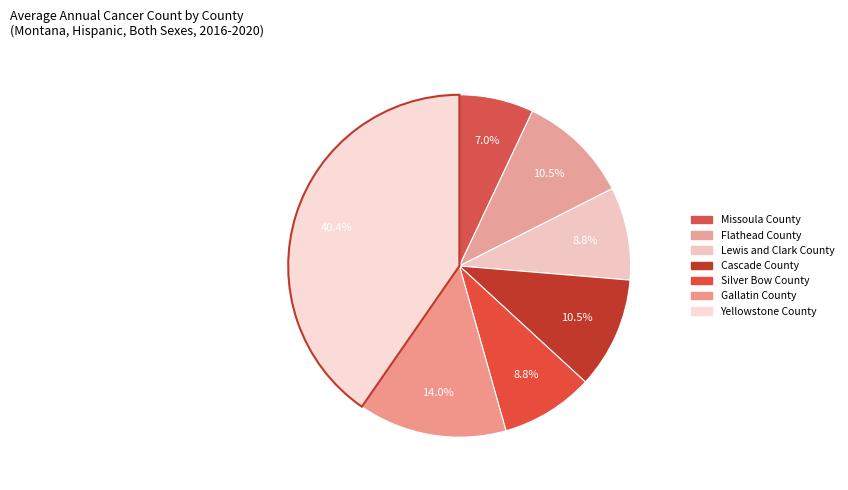

True or false: Cascade County accounts for 1% of the total.

False